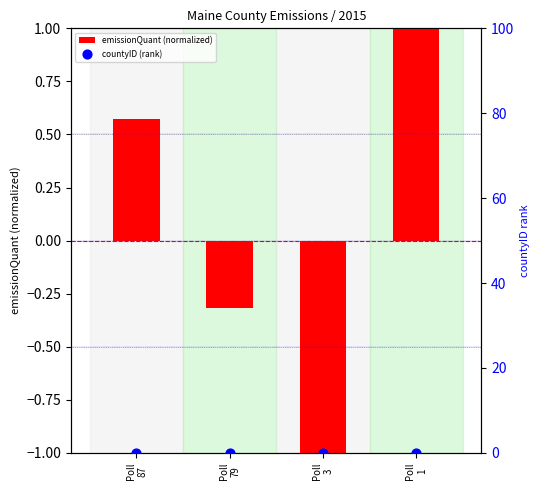

Is the value of countyID (rank) at Poll
1 greater than the value of emissionQuant (normalized) at Poll
3?

Yes